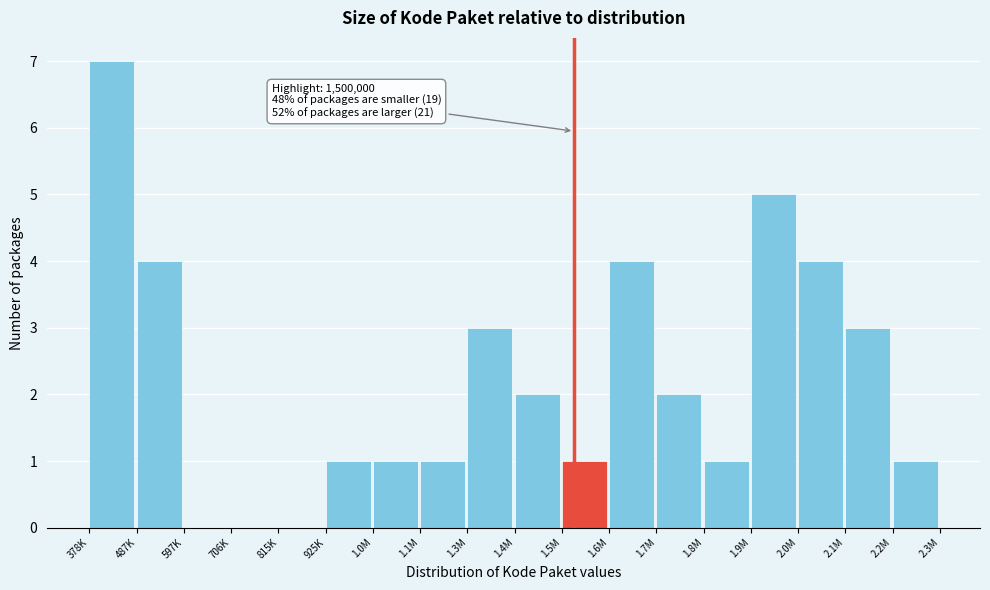

Reading right to left, list all the values displayed in this chart.

2.2M=1	2.1M=3	2.0M=4	1.9M=5	1.8M=1	1.7M=2	1.6M=4	1.5M=1	1.4M=2	1.3M=3	1.1M=1	1.0M=1	925K=1	815K=0	706K=0	597K=0	487K=4	378K=7